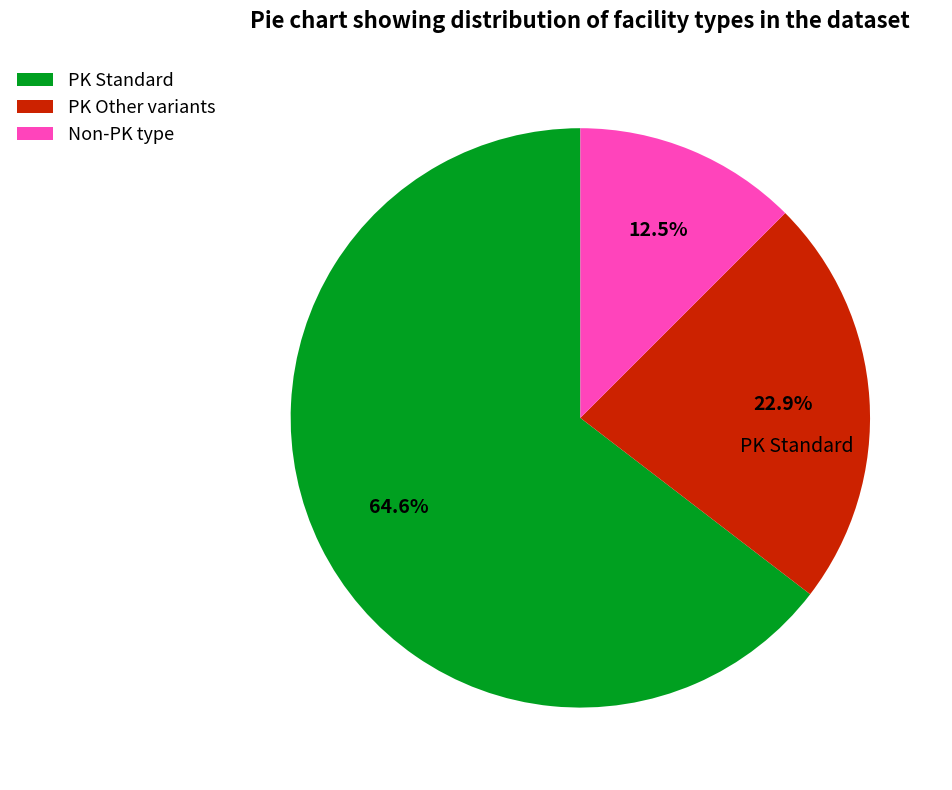

How many segments does this pie chart have?

3